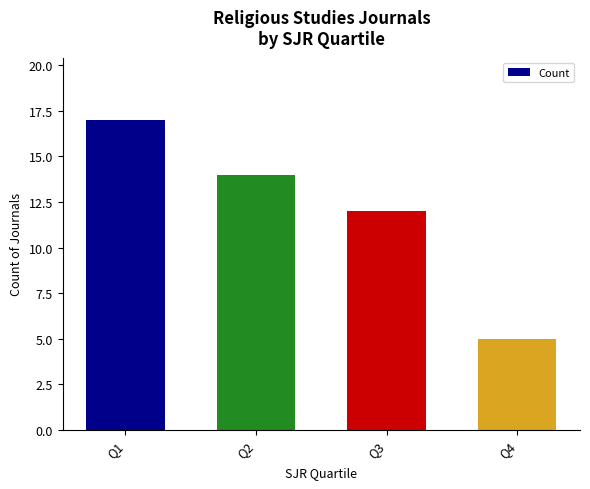

What is the sum of all values?

48